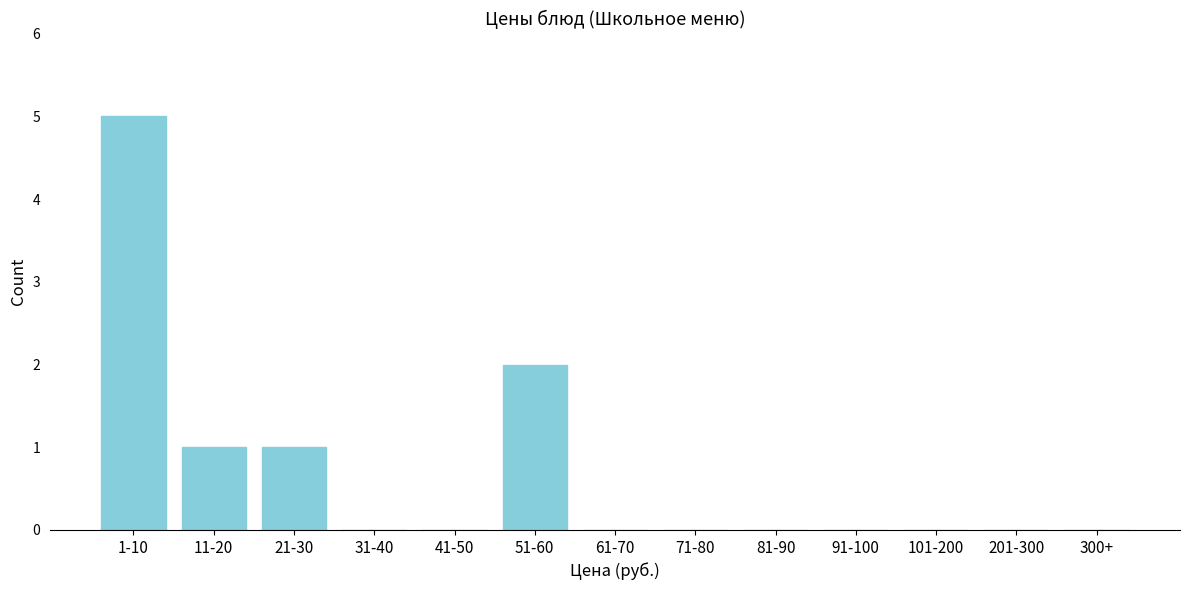

Reading left to right, what are all the values shown in this chart?

1-10=5	11-20=1	21-30=1	31-40=0	41-50=0	51-60=2	61-70=0	71-80=0	81-90=0	91-100=0	101-200=0	201-300=0	300+=0